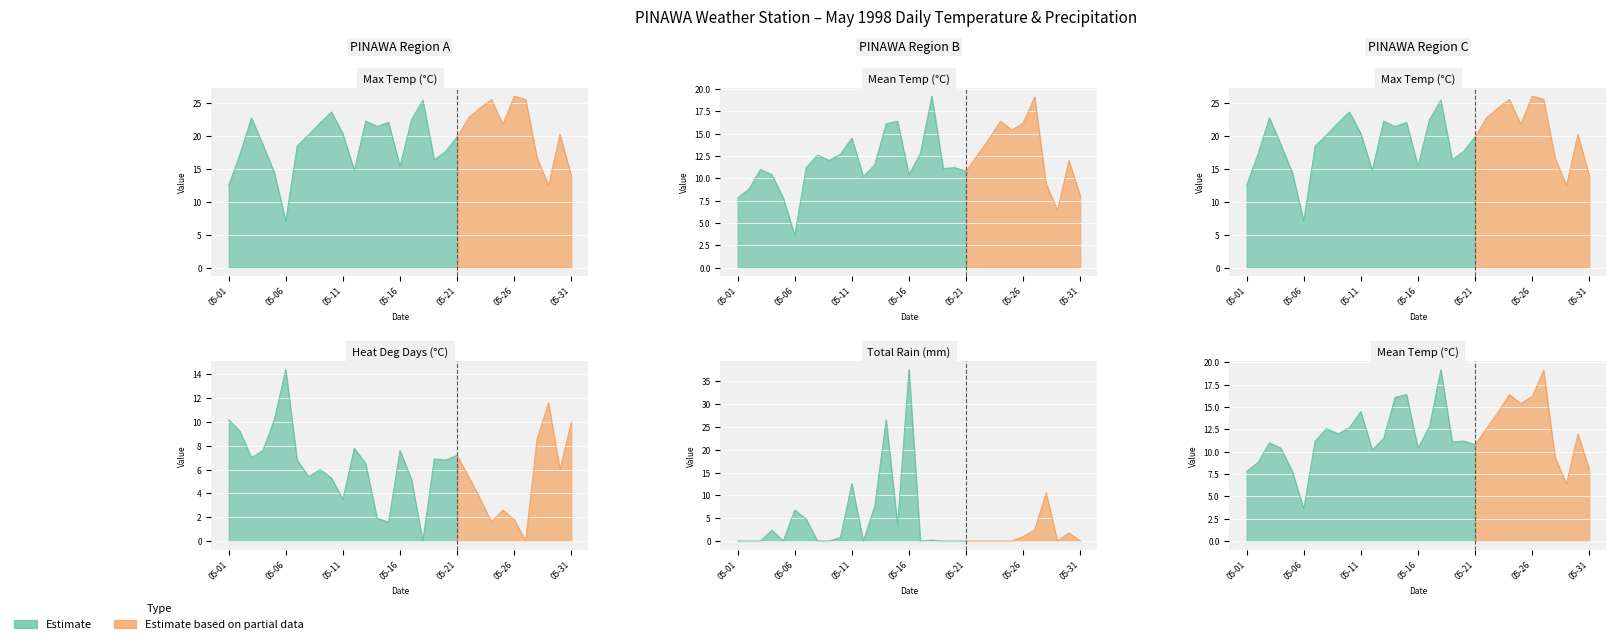

Reading left to right, list all the values displayed in this chart.

Max Temp (°C): 05-01=12.5	05-02=17.3	05-03=22.8	05-04=18.7	05-05=14.5	05-06=7.1	05-07=18.5	05-08=20.2	05-09=22.0	05-10=23.7	05-11=20.4	05-12=14.8	05-13=22.3	05-14=21.5	05-15=22.1	05-16=15.4	05-17=22.5	05-18=25.5	05-19=16.4	05-20=17.7	05-21=19.9	05-22=22.8	05-23=24.3	05-24=25.6	05-25=21.8	05-26=26.1	05-27=25.6	05-28=16.7	05-29=12.5	05-30=20.3	05-31=13.9
Mean Temp (°C): 05-01=7.8	05-02=8.8	05-03=11.0	05-04=10.4	05-05=7.8	05-06=3.6	05-07=11.2	05-08=12.6	05-09=12.0	05-10=12.7	05-11=14.5	05-12=10.2	05-13=11.5	05-14=16.1	05-15=16.4	05-16=10.4	05-17=12.8	05-18=19.2	05-19=11.1	05-20=11.2	05-21=10.8	05-22=12.6	05-23=14.4	05-24=16.4	05-25=15.4	05-26=16.2	05-27=19.1	05-28=9.4	05-29=6.4	05-30=12.0	05-31=8.0
Heat Deg Days (°C): 05-01=10.2	05-02=9.2	05-03=7.0	05-04=7.6	05-05=10.2	05-06=14.4	05-07=6.8	05-08=5.4	05-09=6.0	05-10=5.3	05-11=3.5	05-12=7.8	05-13=6.5	05-14=1.9	05-15=1.6	05-16=7.6	05-17=5.2	05-18=0.0	05-19=6.9	05-20=6.8	05-21=7.2	05-22=5.4	05-23=3.6	05-24=1.6	05-25=2.6	05-26=1.8	05-27=0.0	05-28=8.6	05-29=11.6	05-30=6.0	05-31=10.0
Total Rain (mm): 05-01=0.0	05-02=0.0	05-03=0.0	05-04=2.4	05-05=0.0	05-06=6.8	05-07=4.8	05-08=0.0	05-09=0.0	05-10=0.8	05-11=12.6	05-12=0.0	05-13=7.6	05-14=26.6	05-15=3.6	05-16=37.6	05-17=0.0	05-18=0.2	05-19=0.0	05-20=0.0	05-21=0.0	05-22=0.0	05-23=0.0	05-24=0.0	05-25=0.0	05-26=1.0	05-27=2.4	05-28=10.6	05-29=0.0	05-30=1.8	05-31=0.0